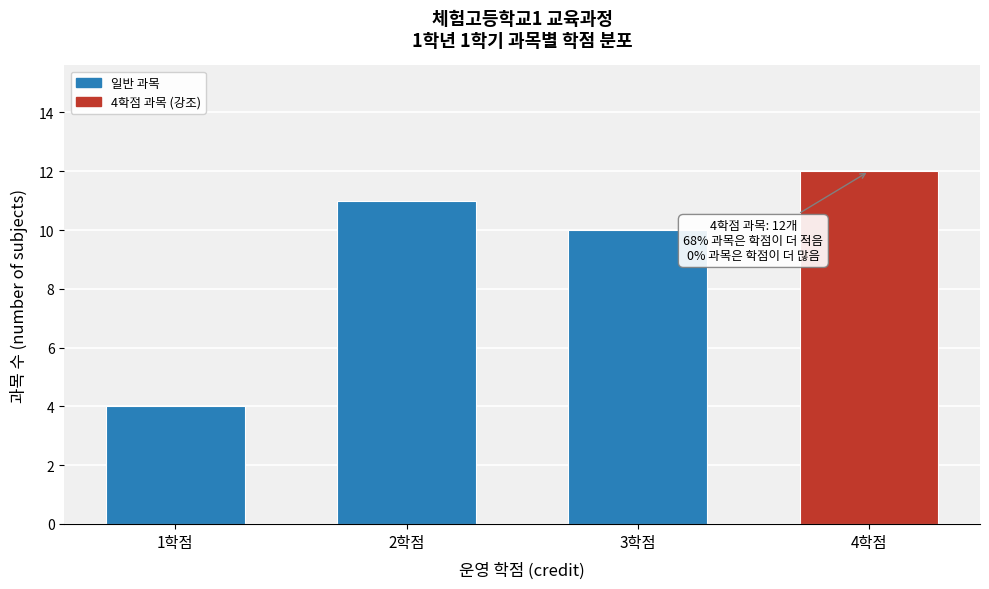

Reading right to left, list all the values displayed in this chart.

4학점=12	3학점=10	2학점=11	1학점=4